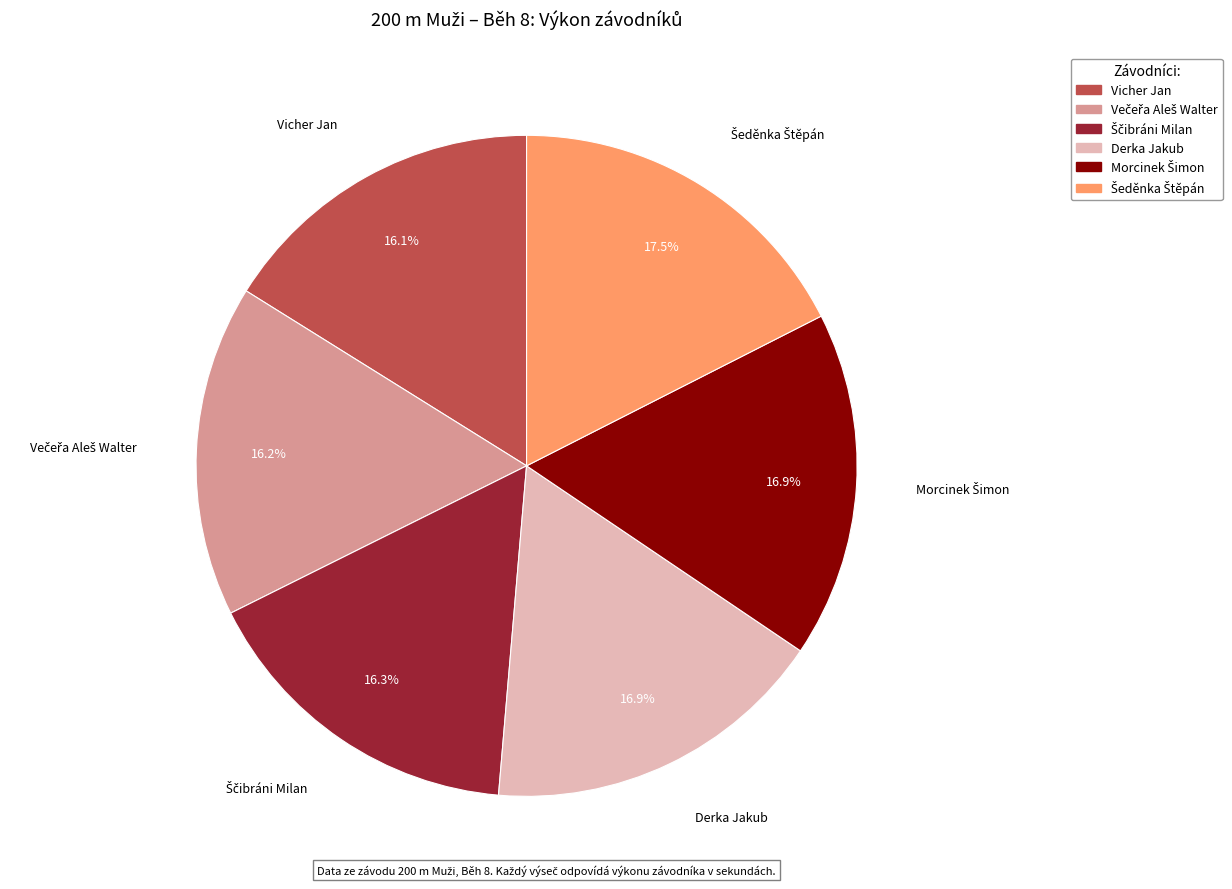

What portion of the pie excludes Derka Jakub?

83.1%